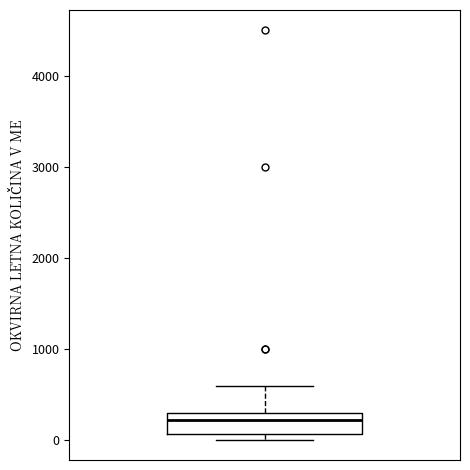

Where does the upper whisker of the box end on the y-axis? The values are not printed on the chart, so give them approximately, as read against the axis.

600